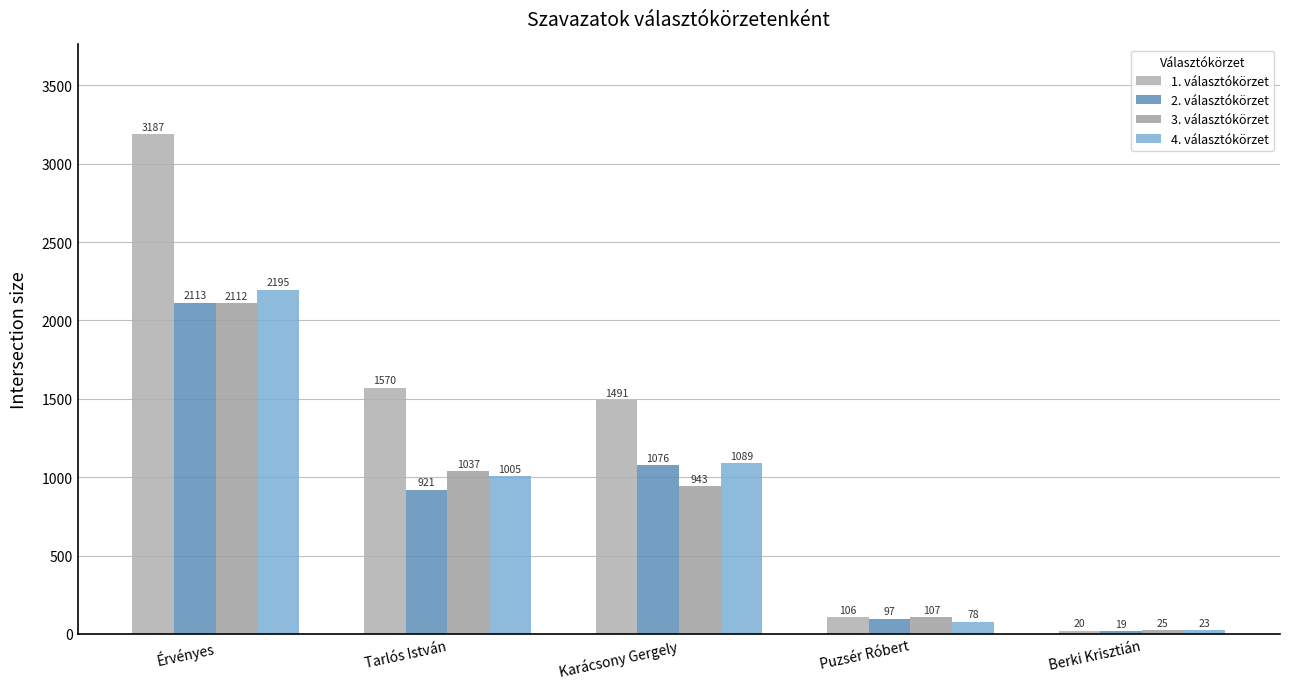

At how many categories does at least one series exceed 2045?

1